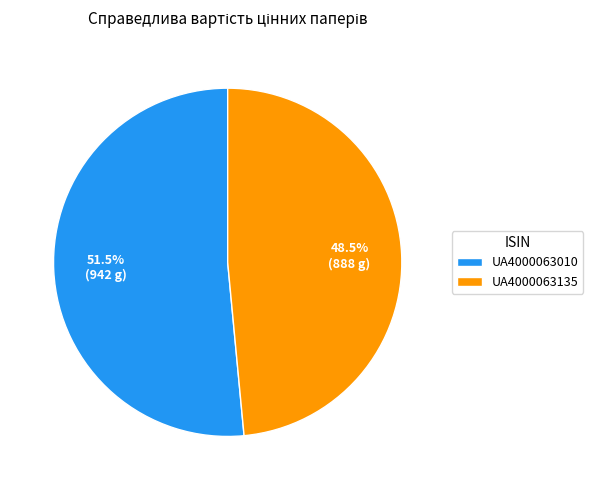

Which slice is the smallest?

UA4000063135